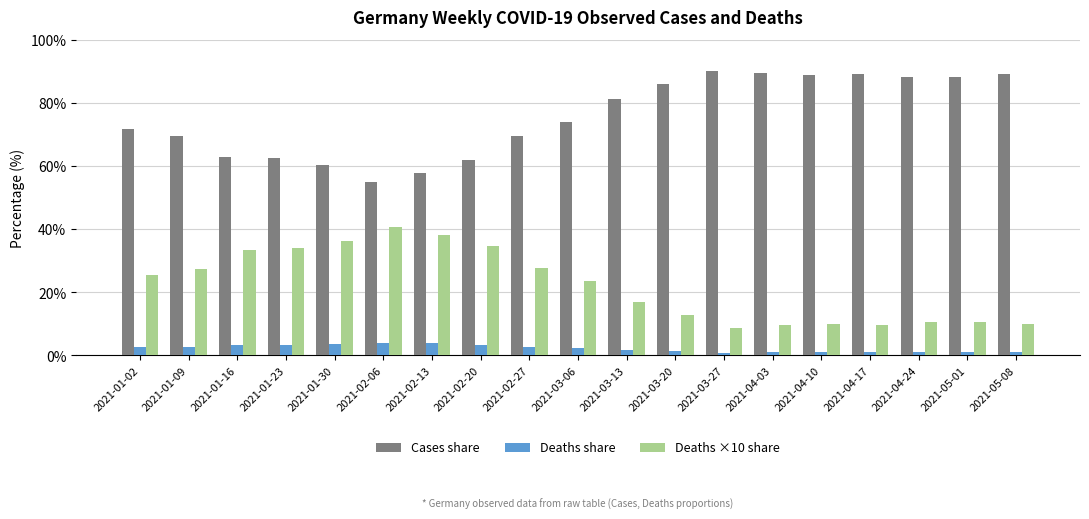

What are all the series names shown in the legend?

Cases share, Deaths share, Deaths ×10 share